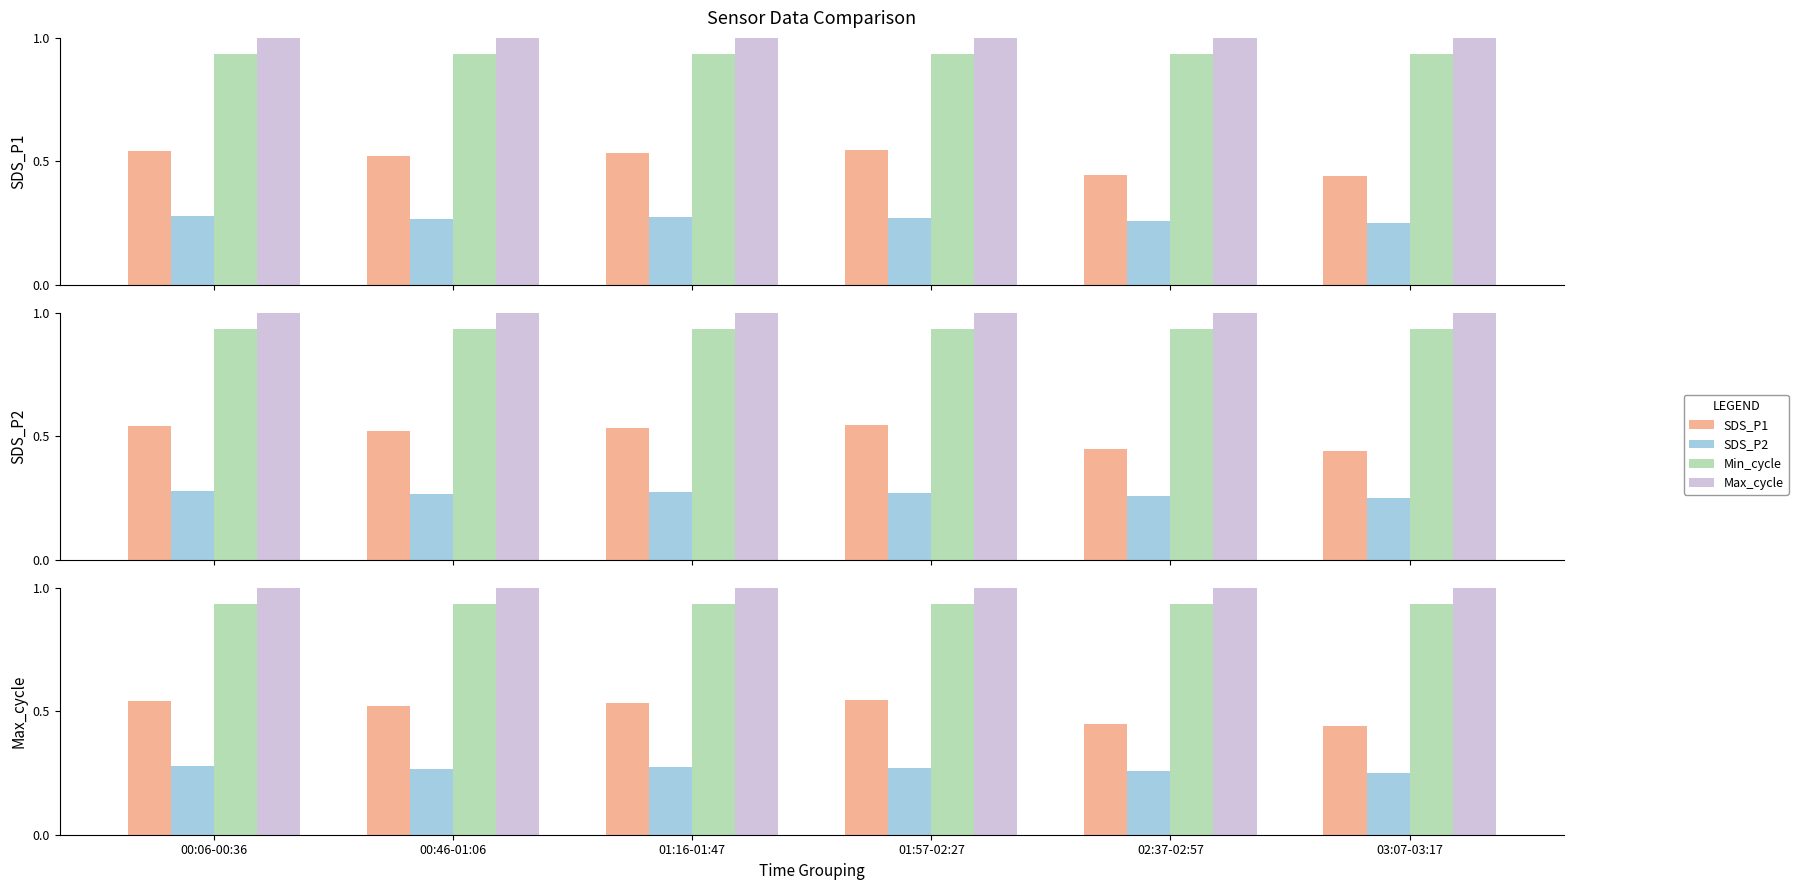

Is it true that SDS_P1 equals 0.9 at 01:16-01:47?

False